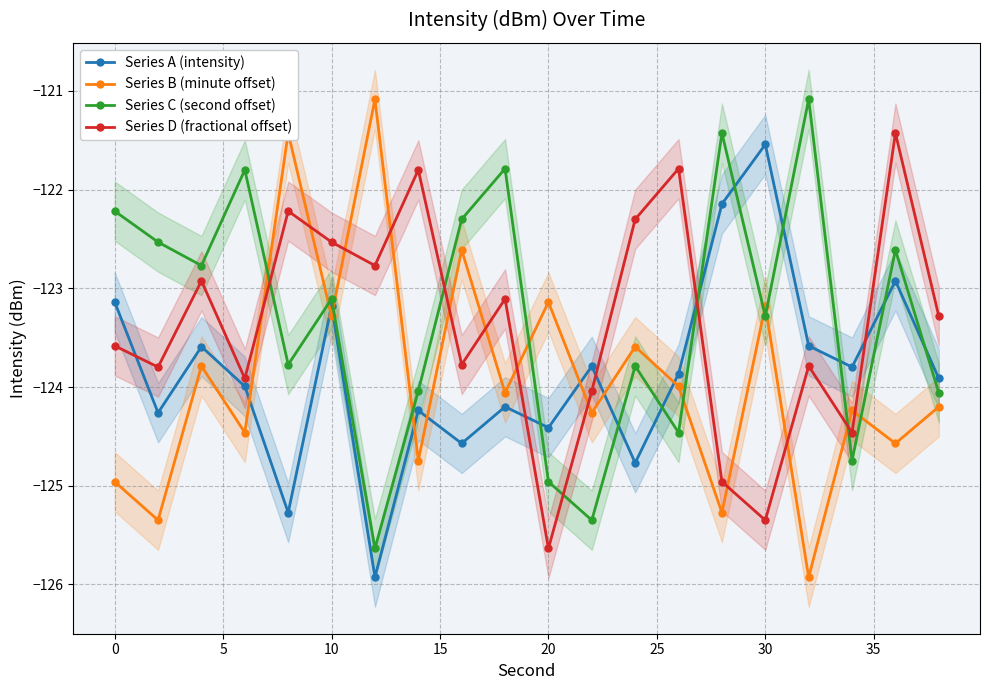

True or false: Series B (minute offset) has more than 2 interior local peaks.

True